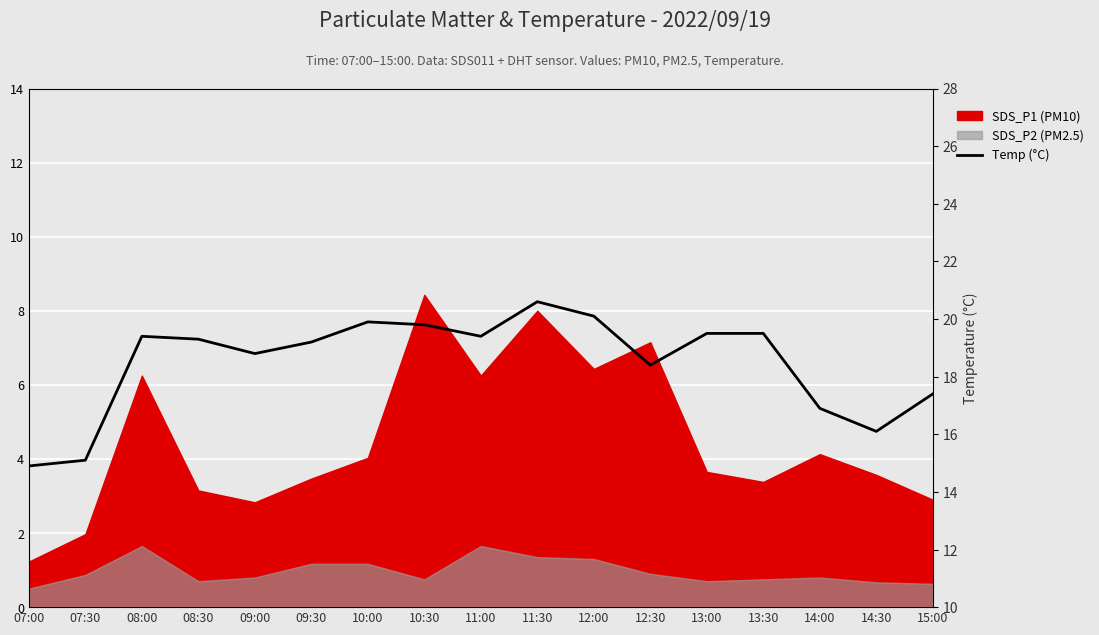

Which label corresponds to the largest value in the chart?

11:30